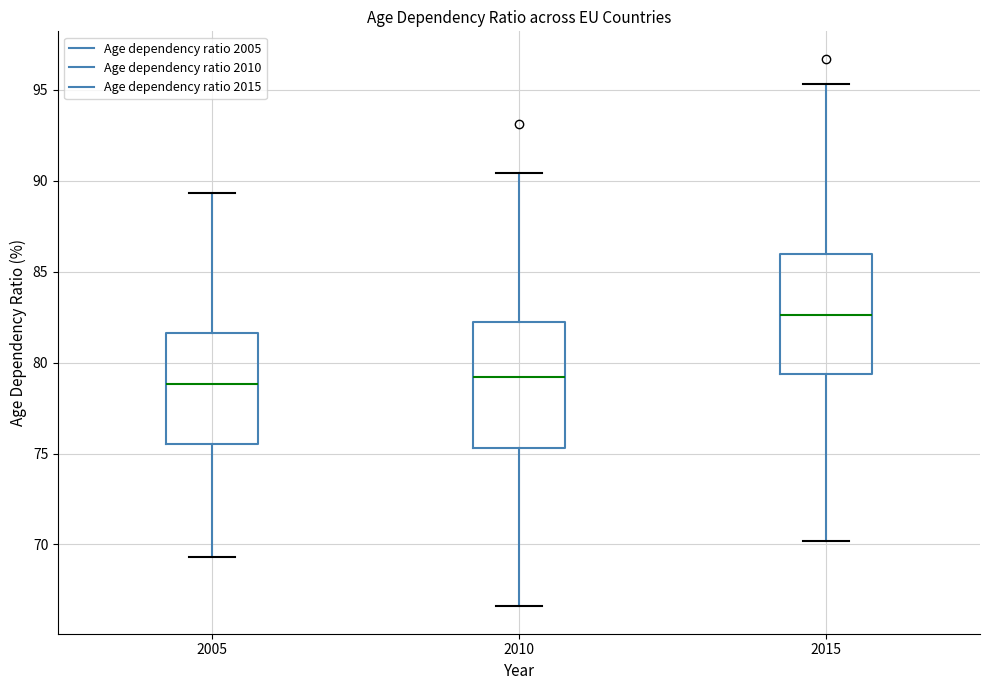

Reading left to right, transcribe this box plot: for each box, give where its median line is, the range the box spans, and where its two whiskers end, as read against the y-axis. The values are not printed on the chart, so give them approximately, as read against the axis.

2005: median 79.0, box 75.5 to 81.5, whiskers 69.5 to 89.5
2010: median 79.0, box 75.5 to 82.5, whiskers 66.5 to 90.5
2015: median 82.5, box 79.5 to 86.0, whiskers 70.0 to 95.5